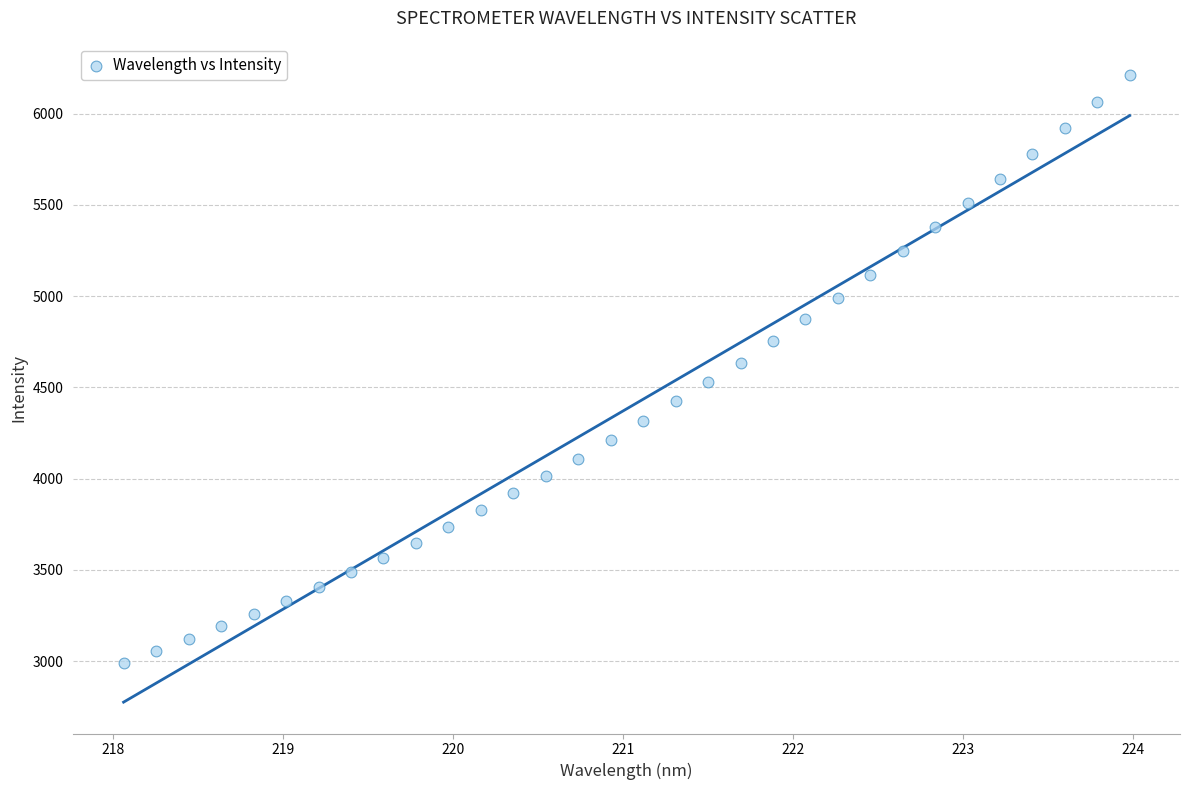

What is the range of X values (max minus min)?

5.9